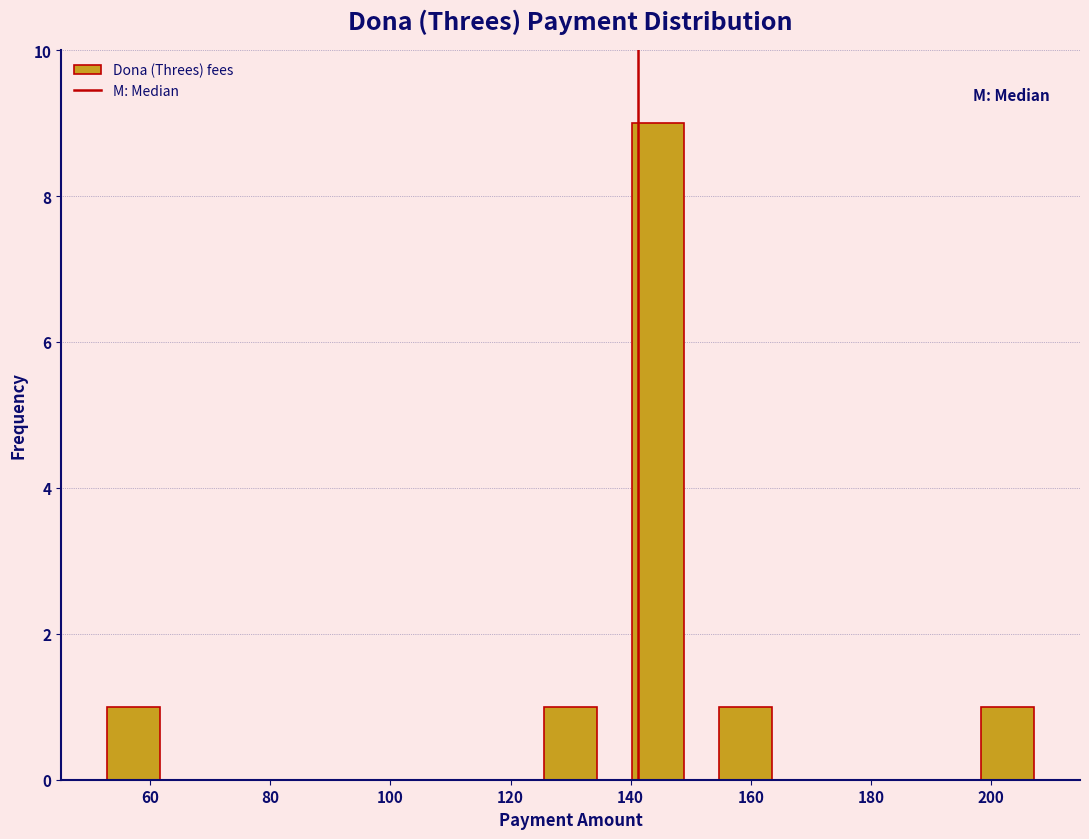

What is the height of the bar covering 122 to 138 on the x-axis? Neither the bar edges nor the heights are printed on the chart, so give them approximately, as read against the axes.

1